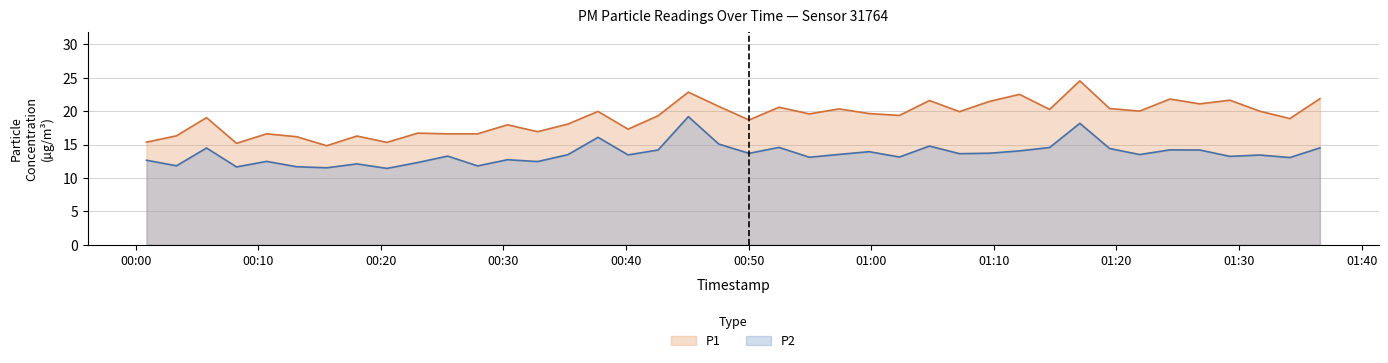

How many values in the P1 series exceed 19?

23